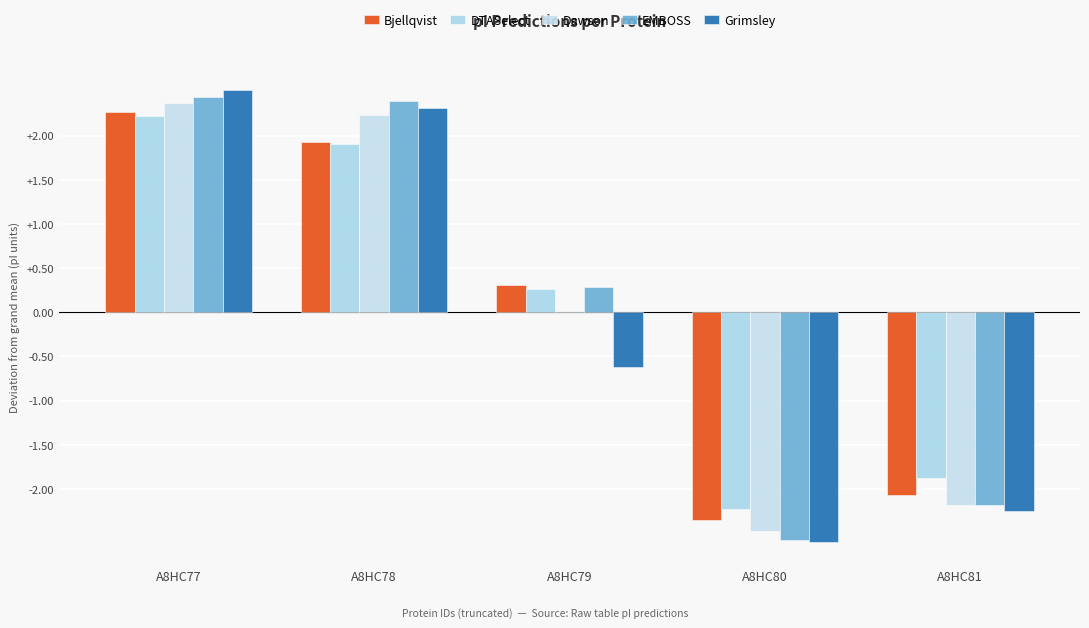

At how many categories does at least one series exceed 0?

3